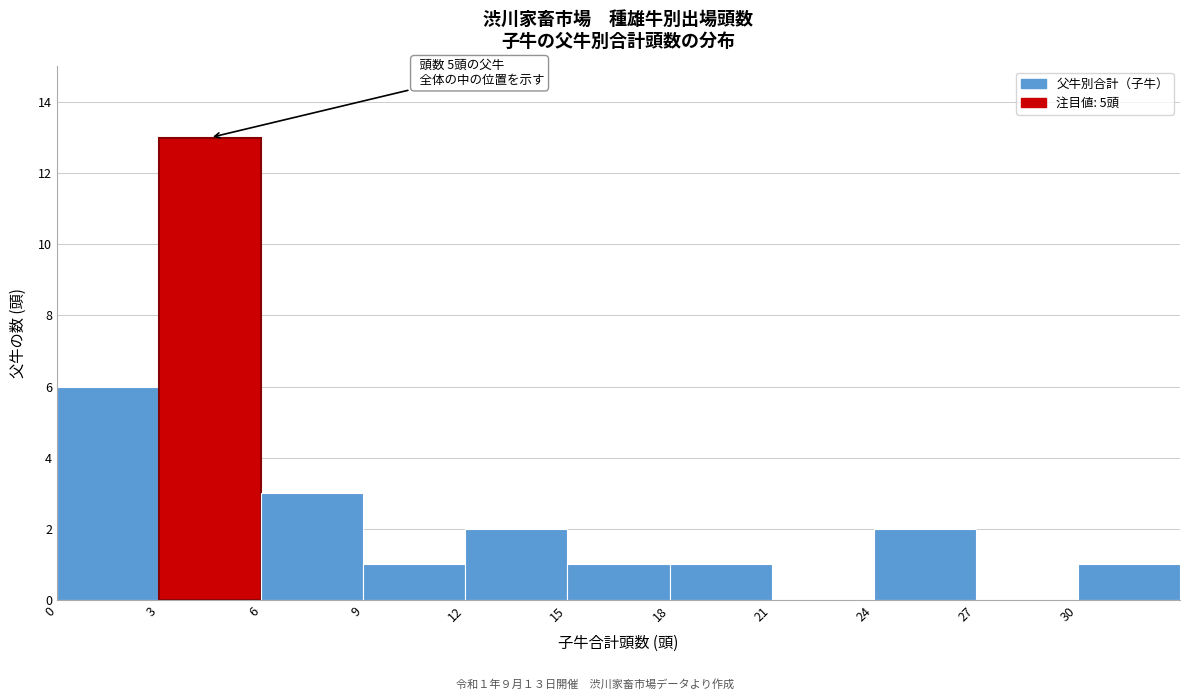

Over which range of the x-axis is the bar tallest?

3 to 6